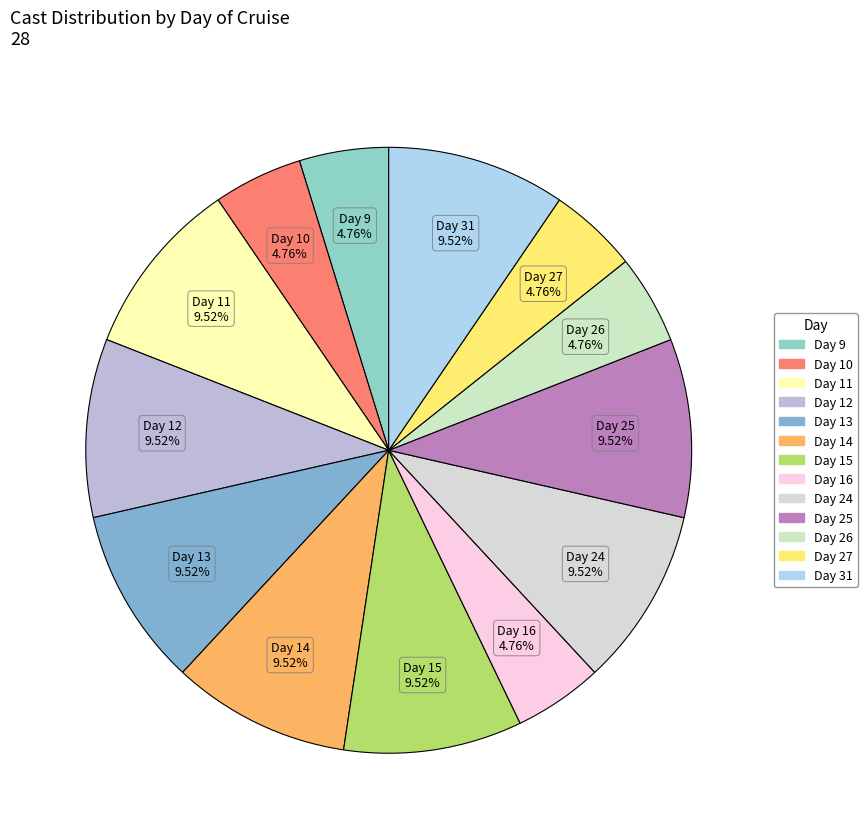

How many segments does this pie chart have?

13